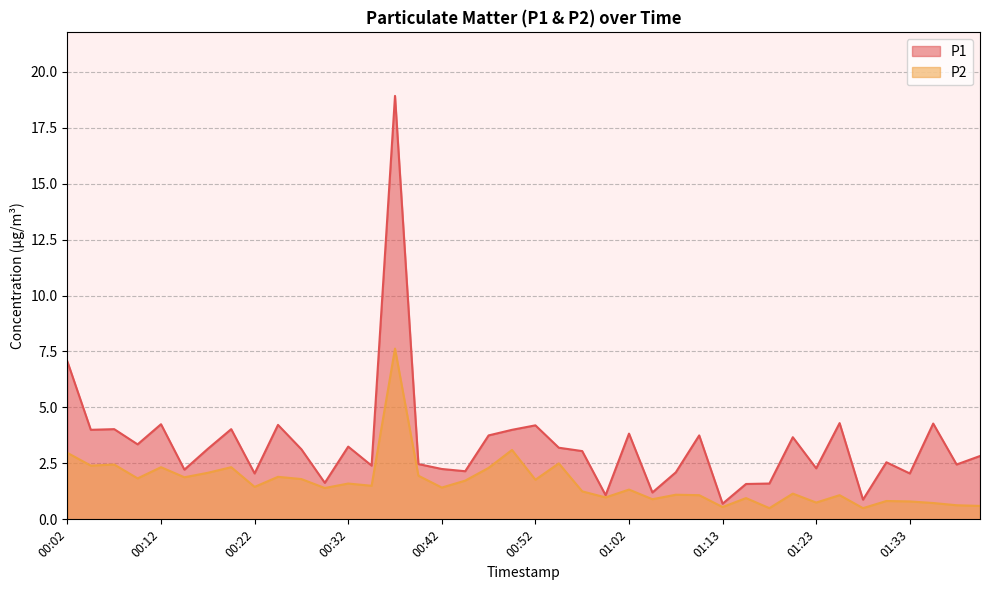

How many data points in P1 are above 3?

21